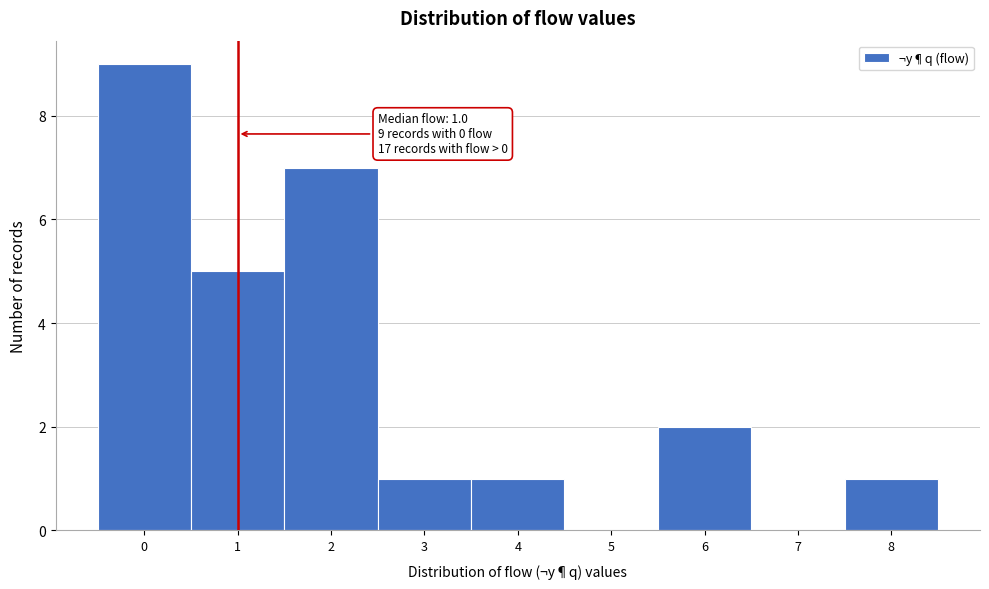

Over which range of the x-axis is the bar tallest?

-0.5 to 0.5